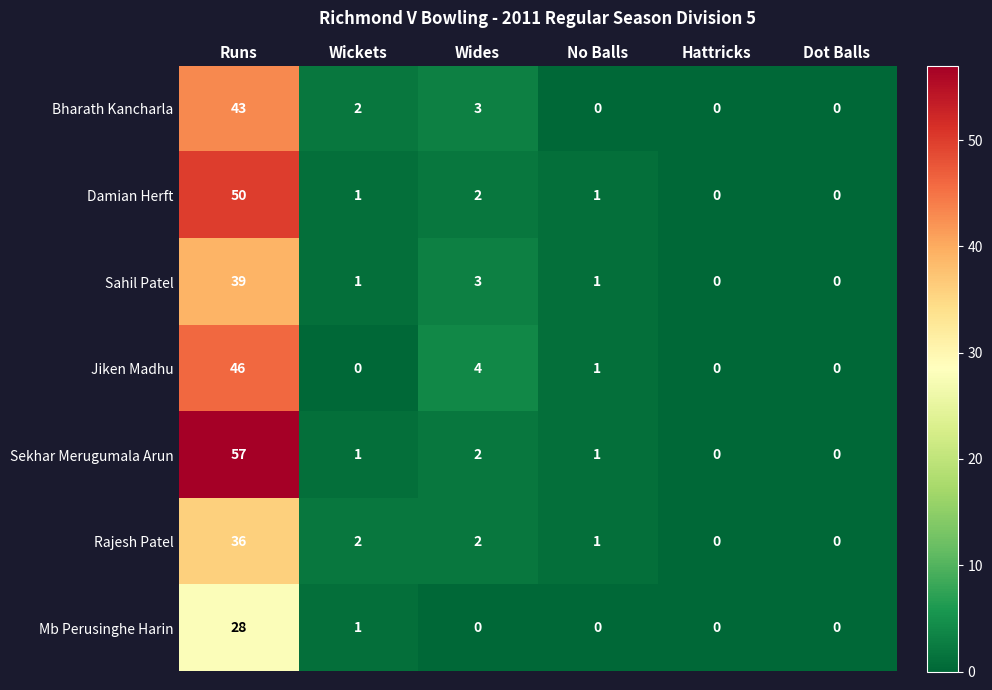

Is the value of Bharath Kancharla at Runs greater than the value of Mb Perusinghe Harin at Runs?

Yes